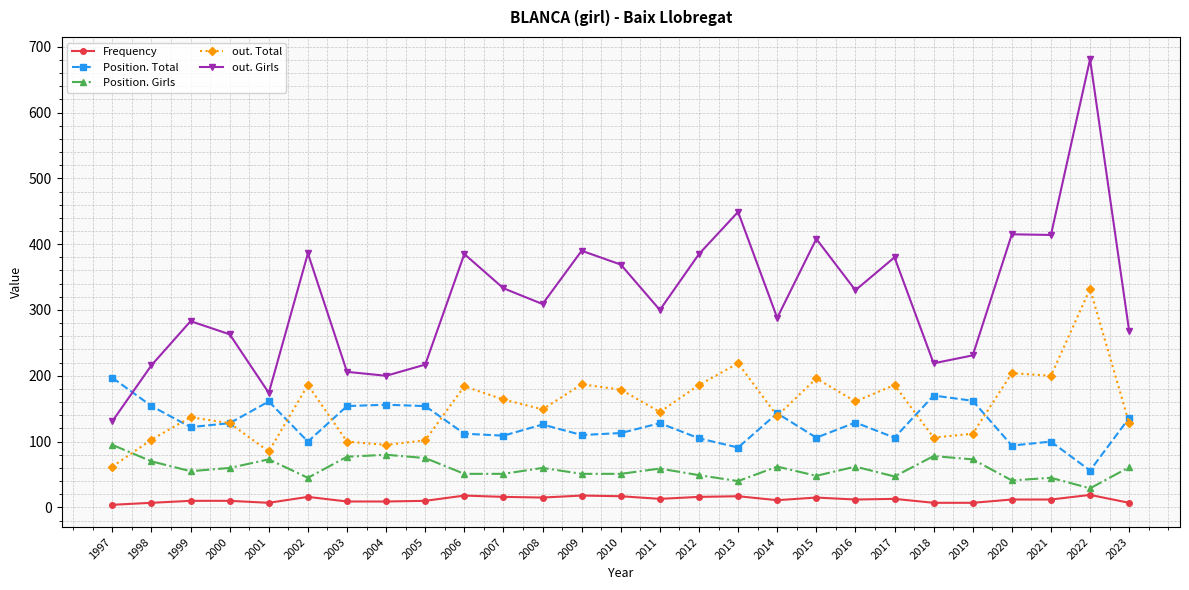

List the series in order of their peak value, highest first.

out. Girls, out. Total, Position. Total, Position. Girls, Frequency